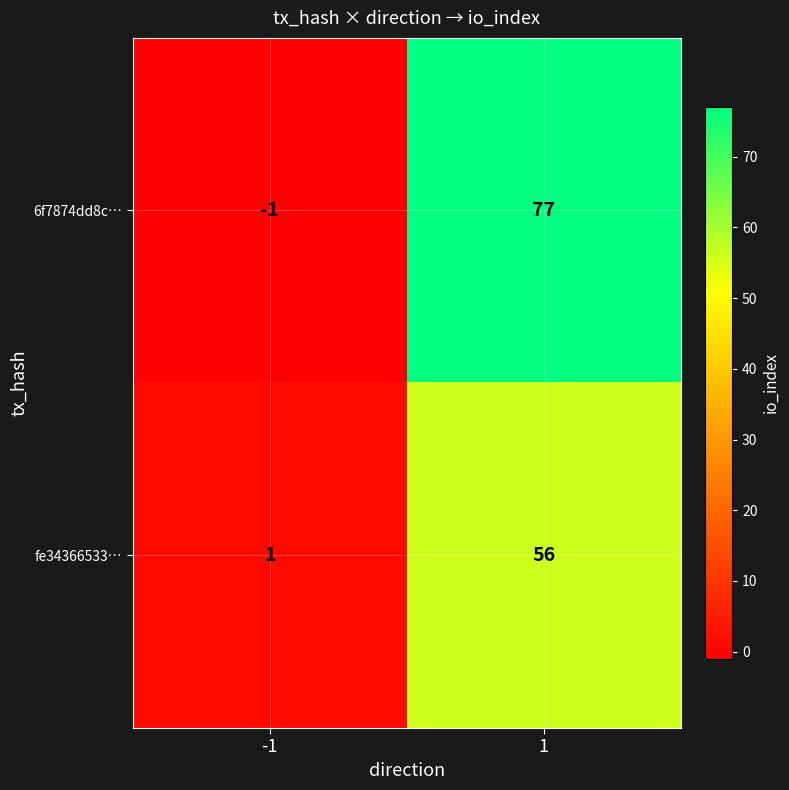

What is the greatest value displayed?

77